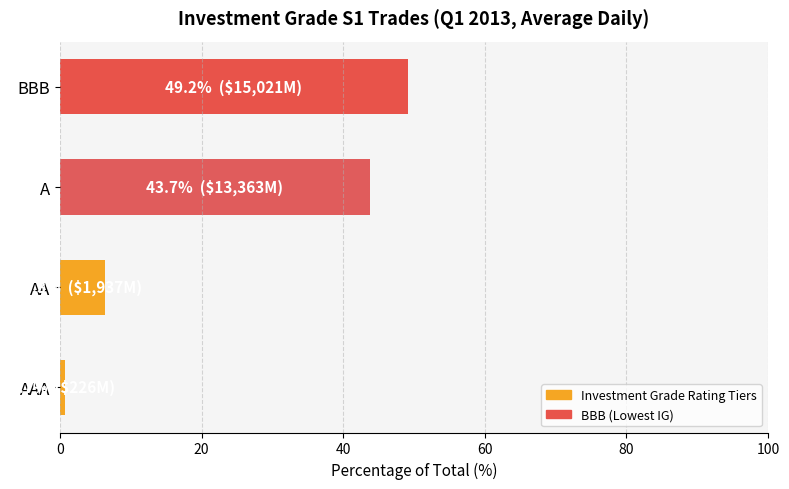

Reading bottom to top, what are all the values shown in this chart?

AAA=0.7	AA=6.3	A=43.7	BBB=49.2